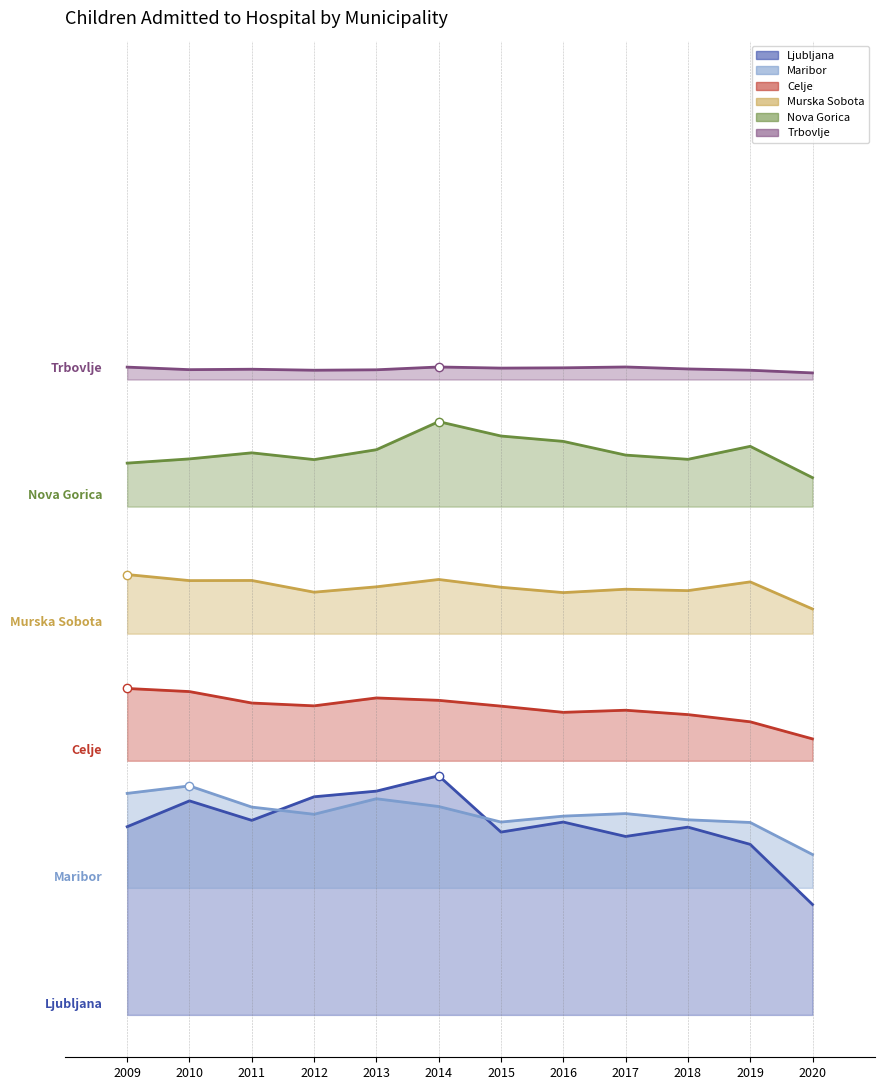

What is the sum of all Trbovlje values?

18298.7